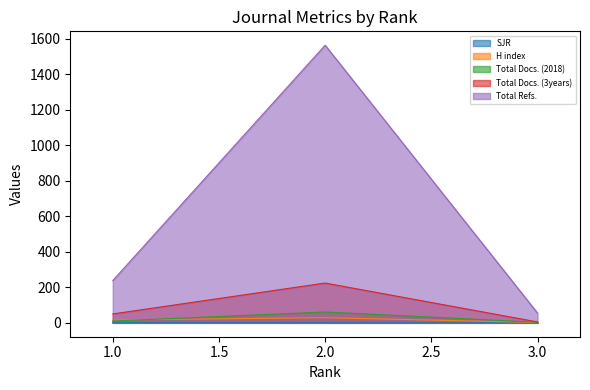

What is the value of the SJR point at the 2nd from the left?

0.8